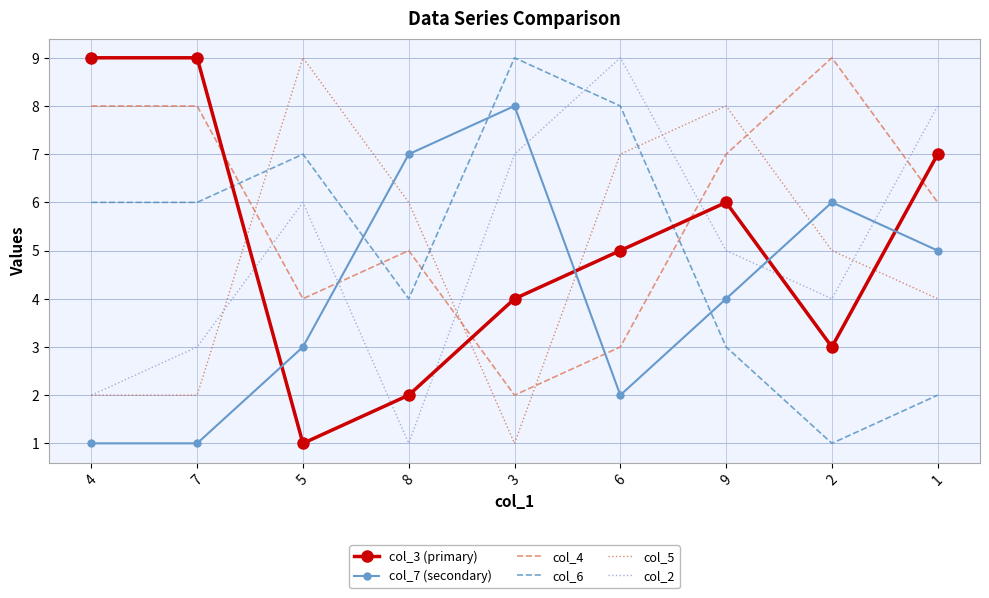

What is the smallest value displayed?

1